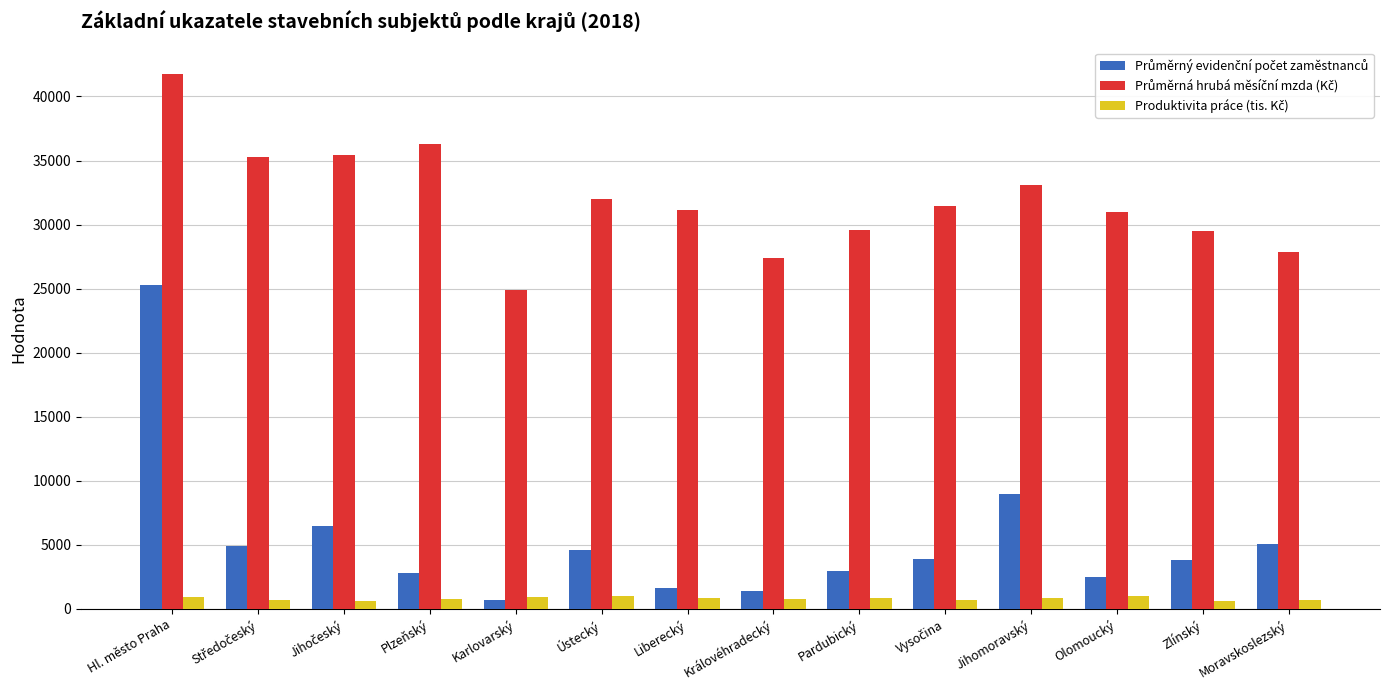

What is the total value across all series at Ústecký?

37575.9